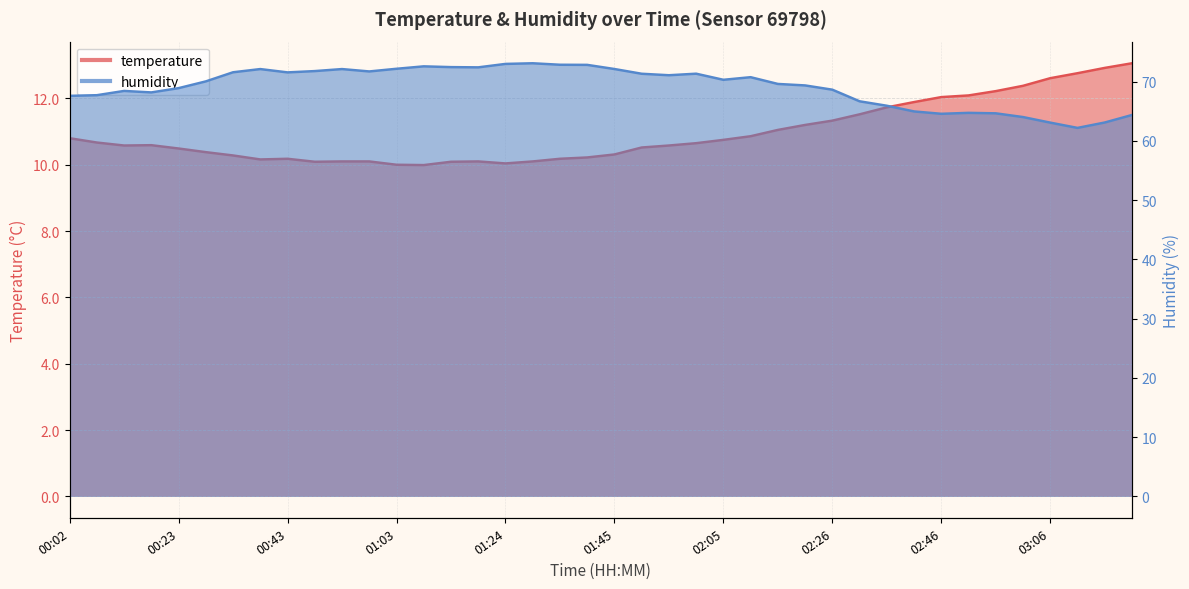

What is the sum of all temperature values?

437.6